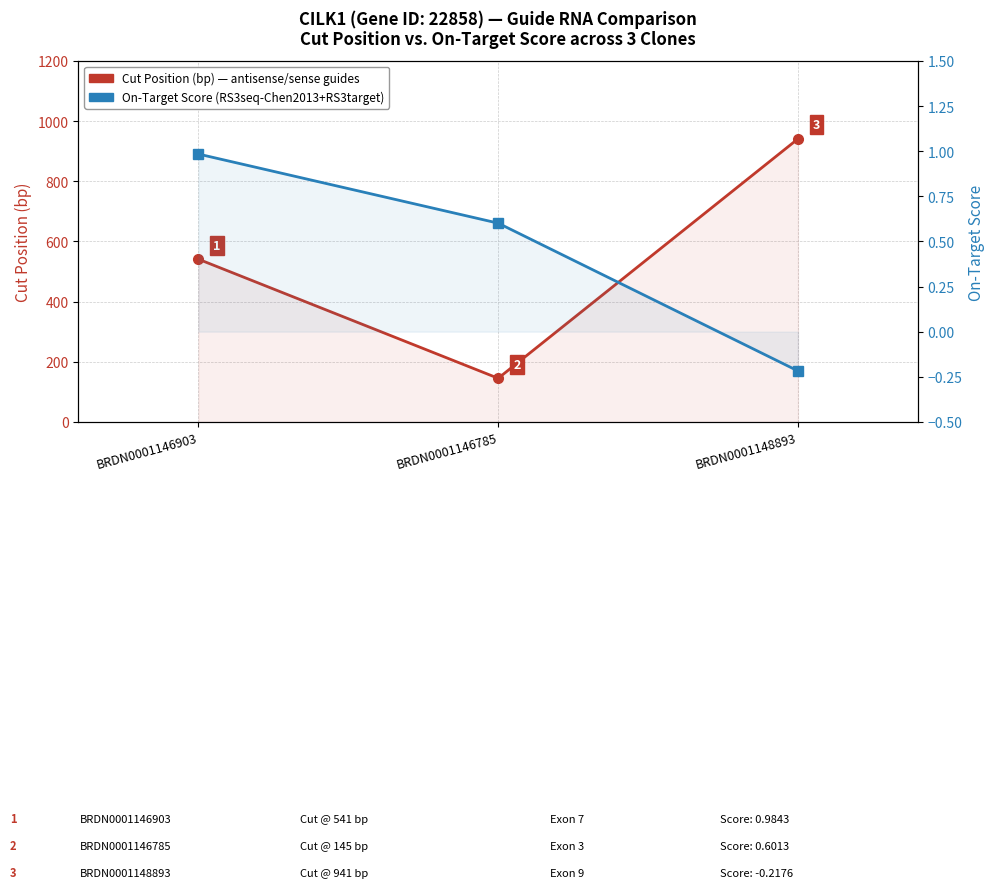

What is the value of the Cut Position (bp) point at the 1st from the left?

541.0